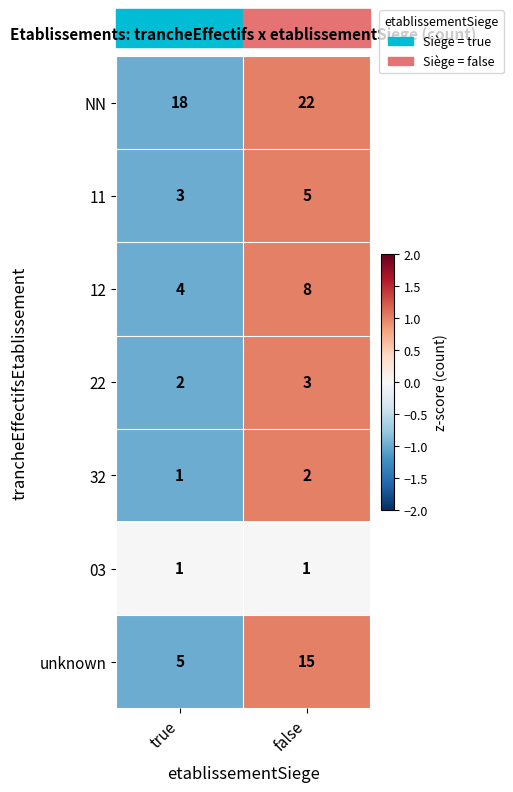

How many distinct data groups are displayed?

7